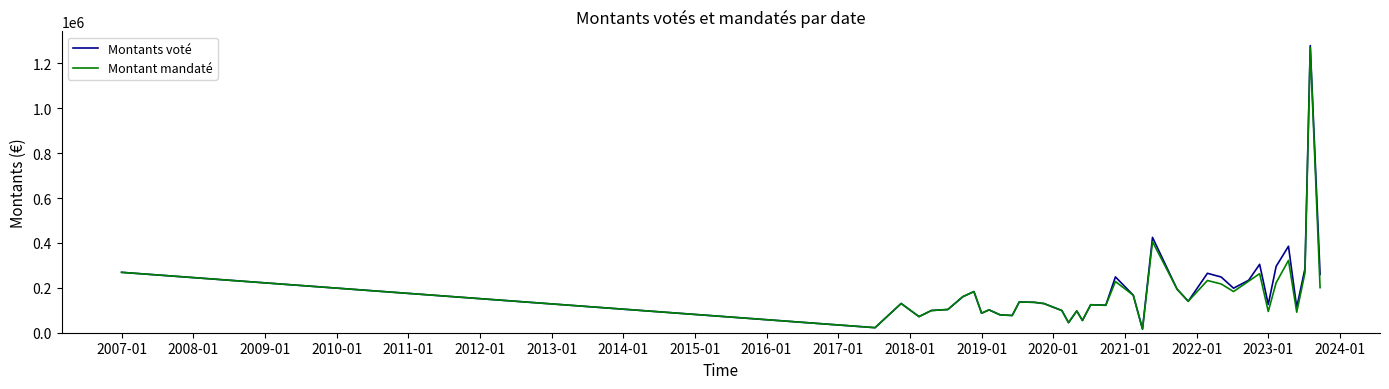

Which series has the largest range (max minus min)?

Montants voté